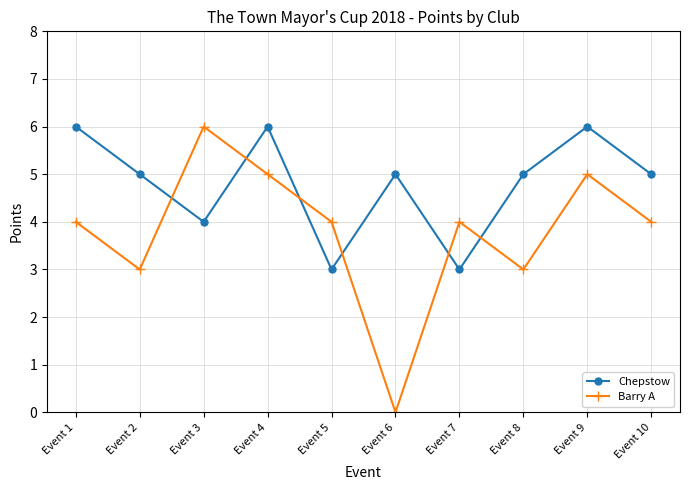

What is the total value across all series at Event 5?

7